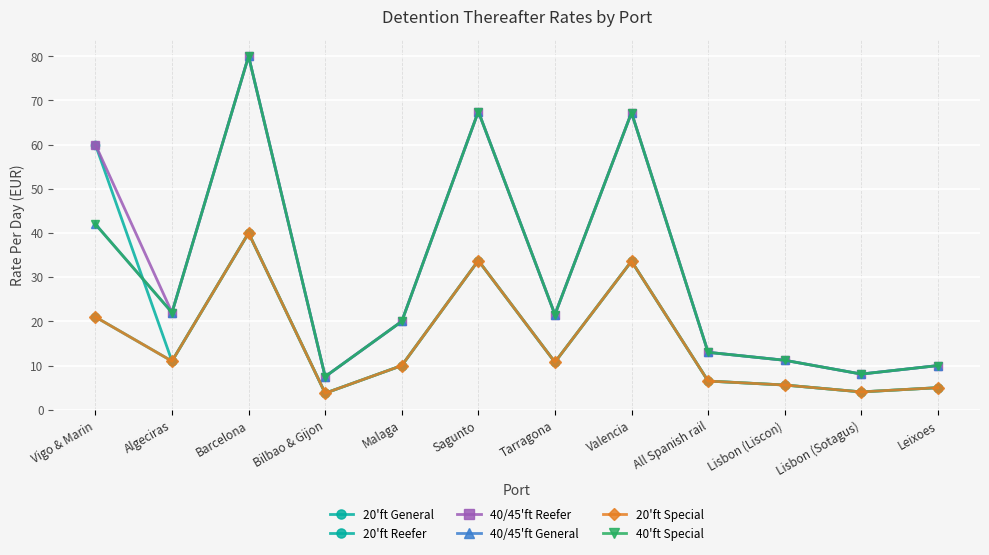

What is the difference between the 40/45'ft Reefer values at Tarragona and Leixoes?

11.5